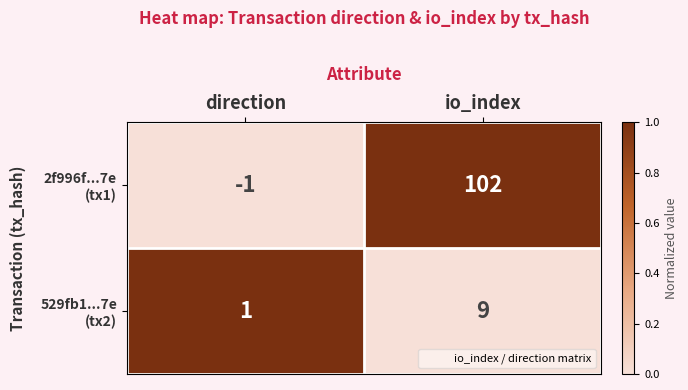

Which category has the highest value across all series?

io_index